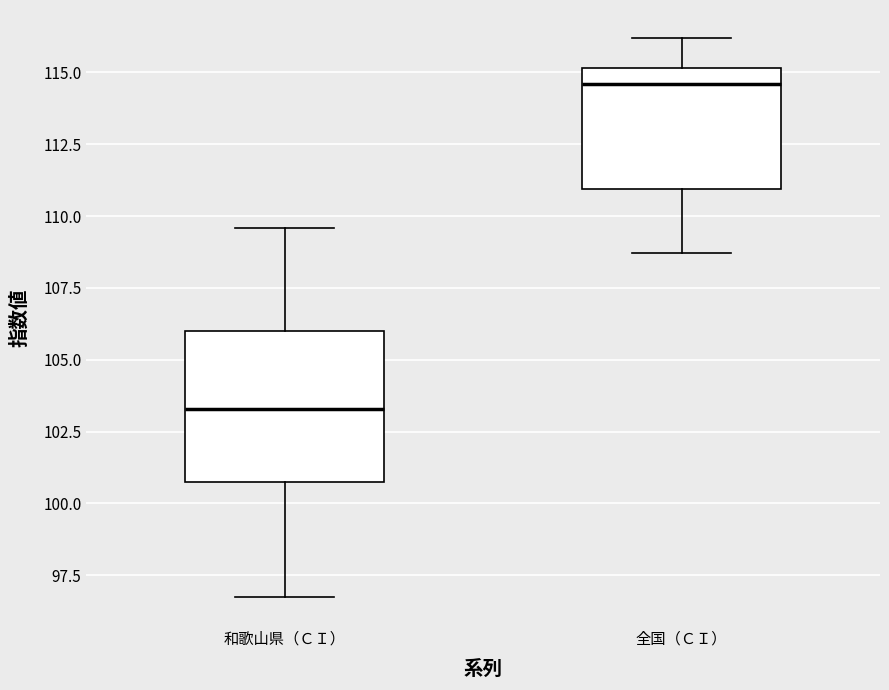

Reading left to right, transcribe this box plot: for each box, give where its median line is, the range the box spans, and where its two whiskers end, as read against the y-axis. The values are not printed on the chart, so give them approximately, as read against the axis.

和歌山県（ＣＩ）: median 103.5, box 100.5 to 106.0, whiskers 96.5 to 109.5
全国（ＣＩ）: median 114.5, box 111.0 to 115.0, whiskers 108.5 to 116.0